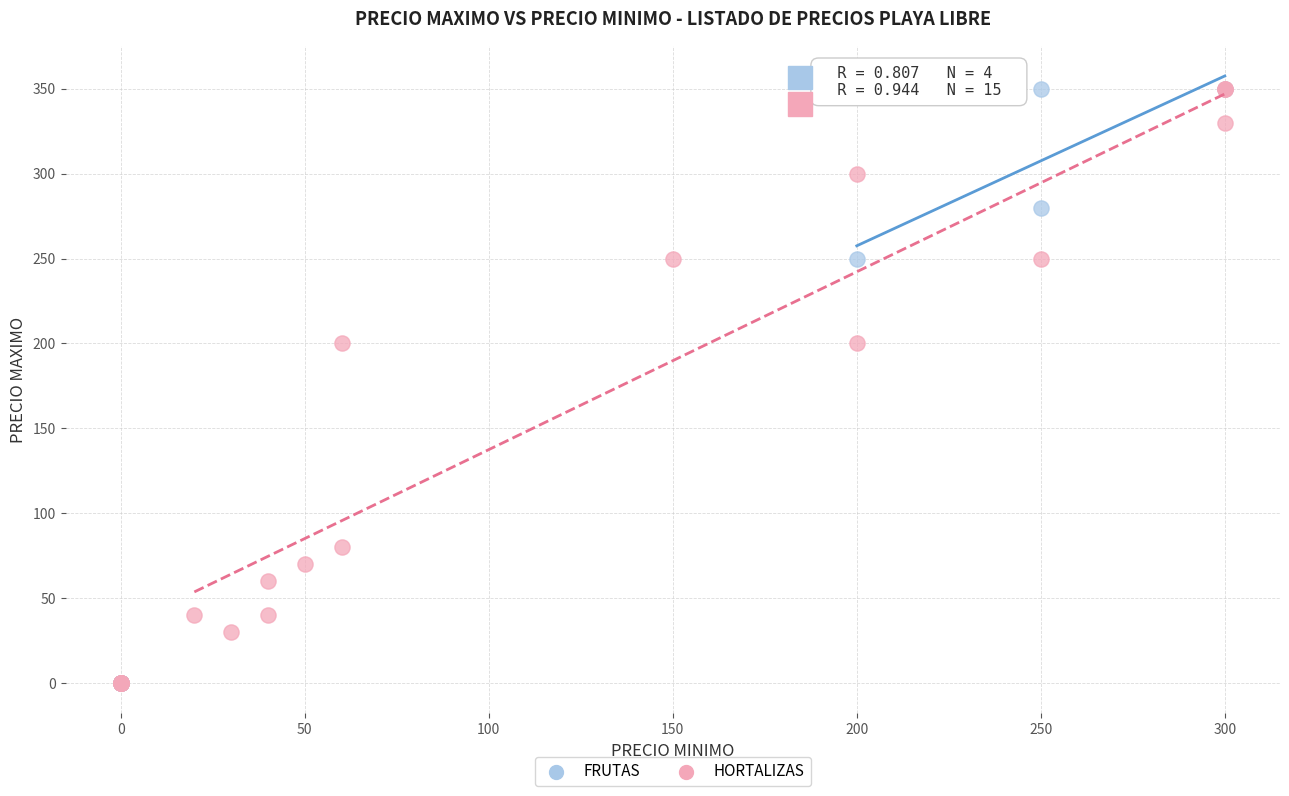

What are all the series names shown in the legend?

FRUTAS, HORTALIZAS